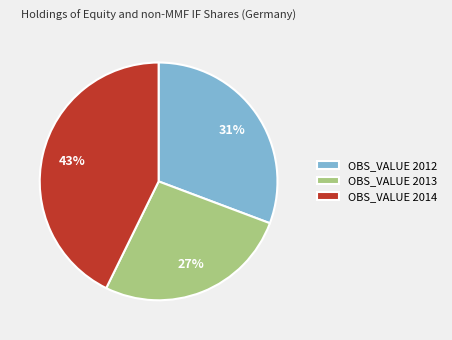

Do OBS_VALUE 2012 and OBS_VALUE 2013 together represent more than half of the pie?

Yes